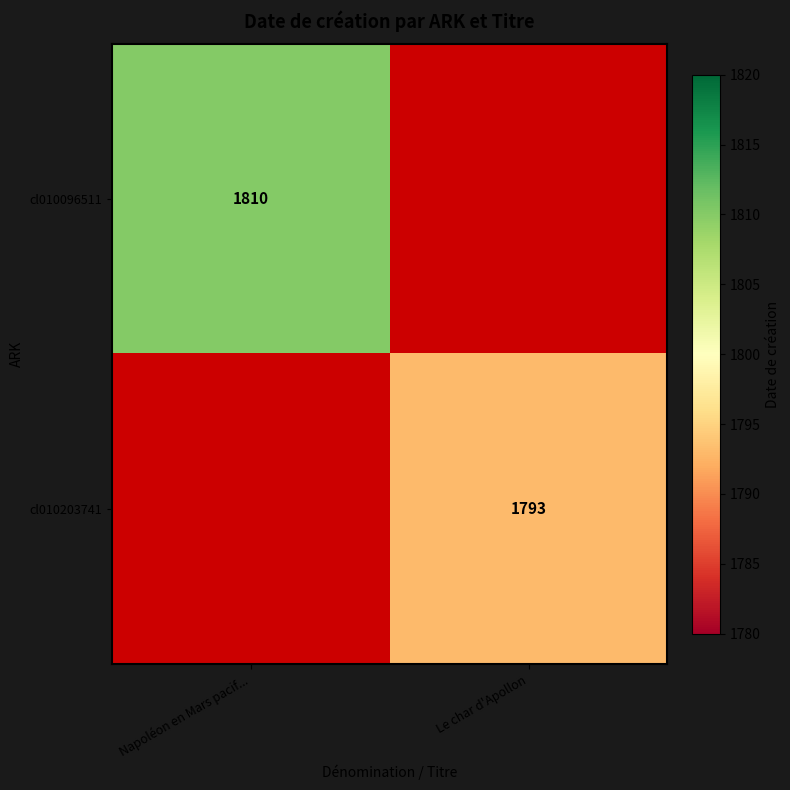

Is it true that cl010203741 equals 1075 at Le char d'Apollon?

False